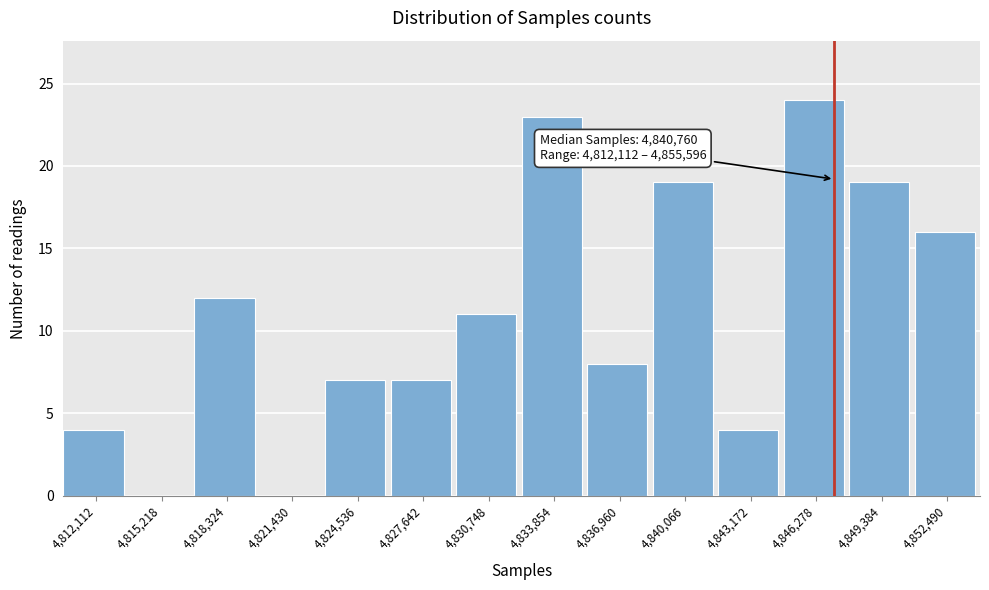

Reading left to right, list all the values displayed in this chart.

4,812,112=4	4,815,218=0	4,818,324=12	4,821,430=0	4,824,536=7	4,827,642=7	4,830,748=11	4,833,854=23	4,836,960=8	4,840,066=19	4,843,172=4	4,846,278=24	4,849,384=19	4,852,490=16